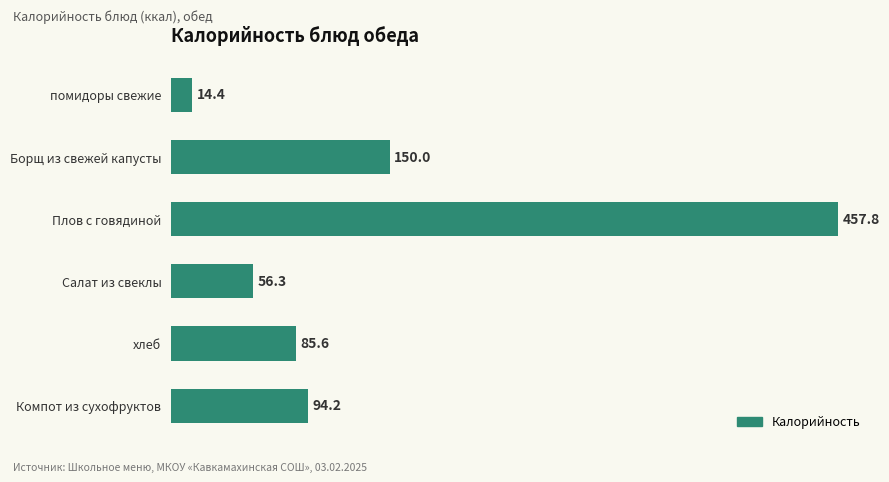

What is the maximum value shown in the chart?

457.8